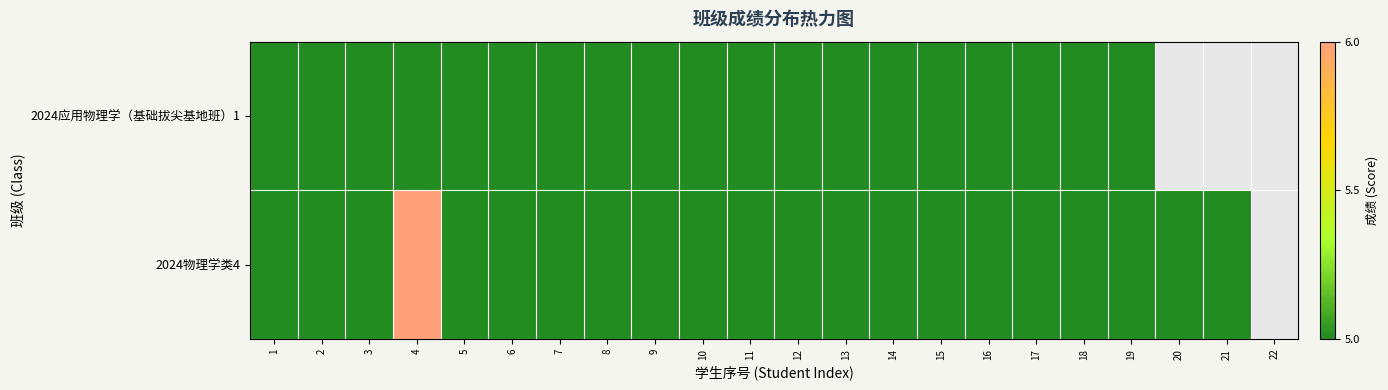

At how many categories does at least one series exceed 5?

1